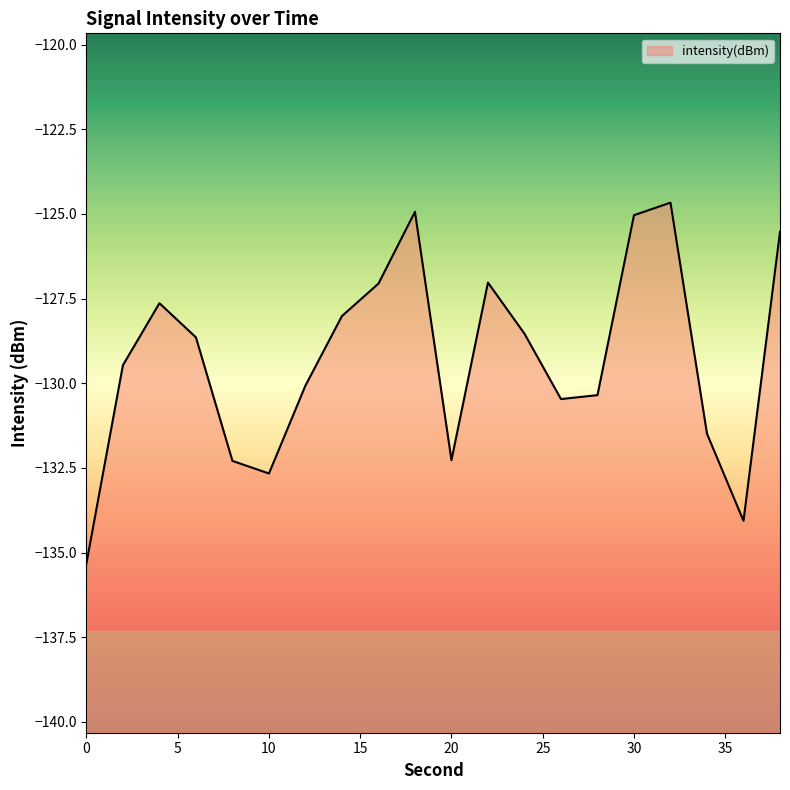

List the labels in order of value, largest first.

32, 18, 30, 38, 22, 16, 4, 14, 24, 6, 2, 12, 28, 26, 34, 20, 8, 10, 36, 0